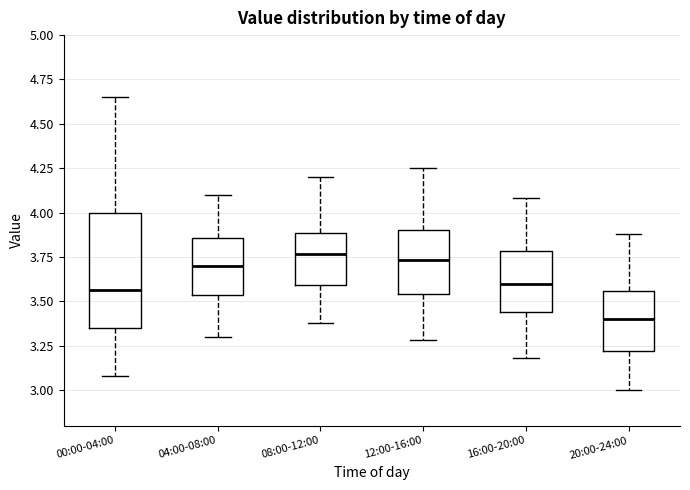

Reading left to right, transcribe this box plot: for each box, give where its median line is, the range the box spans, and where its two whiskers end, as read against the y-axis. The values are not printed on the chart, so give them approximately, as read against the axis.

00:00-04:00: median 3.55, box 3.35 to 4.00, whiskers 3.10 to 4.65
04:00-08:00: median 3.70, box 3.55 to 3.85, whiskers 3.30 to 4.10
08:00-12:00: median 3.75, box 3.60 to 3.90, whiskers 3.40 to 4.20
12:00-16:00: median 3.75, box 3.55 to 3.90, whiskers 3.30 to 4.25
16:00-20:00: median 3.60, box 3.45 to 3.80, whiskers 3.20 to 4.10
20:00-24:00: median 3.40, box 3.20 to 3.55, whiskers 3.00 to 3.90